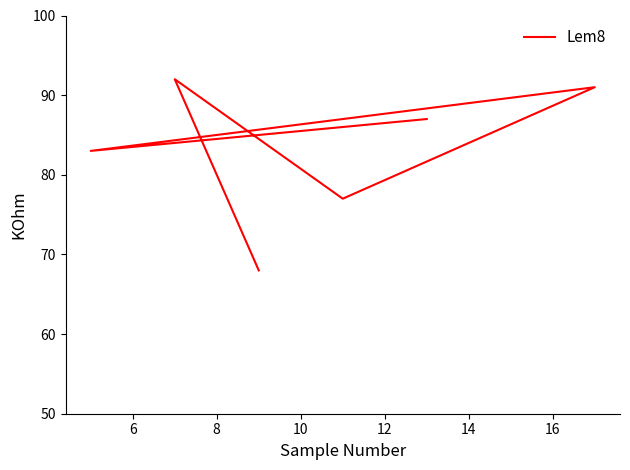

What is the difference between the values at 8 and 10?

14